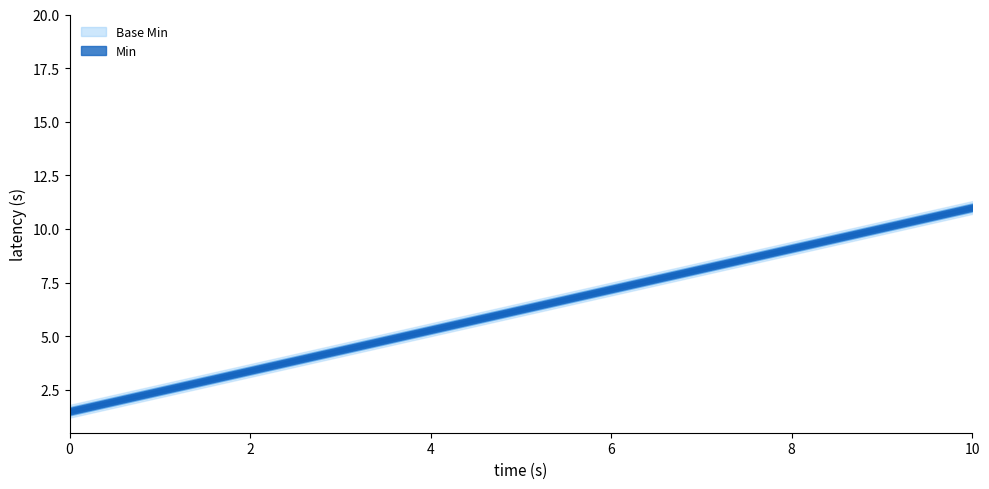

How many intersections are there between Base Min and Min?

1